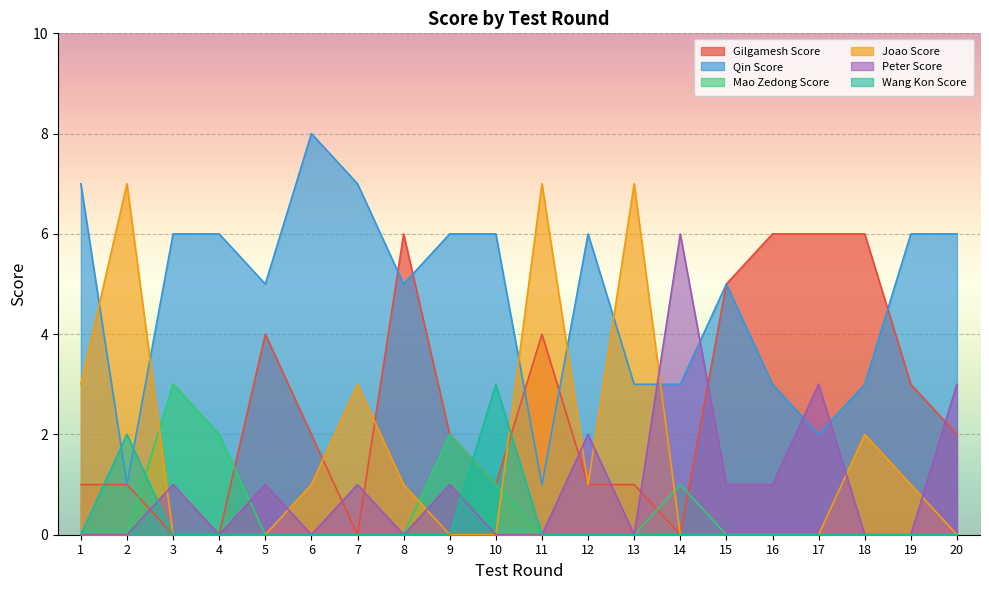

Reading right to left, what are all the values shown in this chart?

Gilgamesh Score: 2	3	6	6	6	5	0	1	1	4	1	2	6	0	2	4	0	0	1	1
Qin Score: 6	6	3	2	3	5	3	3	6	1	6	6	5	7	8	5	6	6	1	7
Mao Zedong Score: 0	0	0	0	0	0	1	0	0	0	1	2	0	0	0	0	2	3	0	0
Joao Score: 0	1	2	0	0	0	0	7	1	7	0	0	1	3	1	0	0	0	7	3
Peter Score: 3	0	0	3	1	1	6	0	2	0	0	1	0	1	0	1	0	1	0	0
Wang Kon Score: 0	0	0	0	0	0	0	0	0	0	3	0	0	0	0	0	0	0	2	0